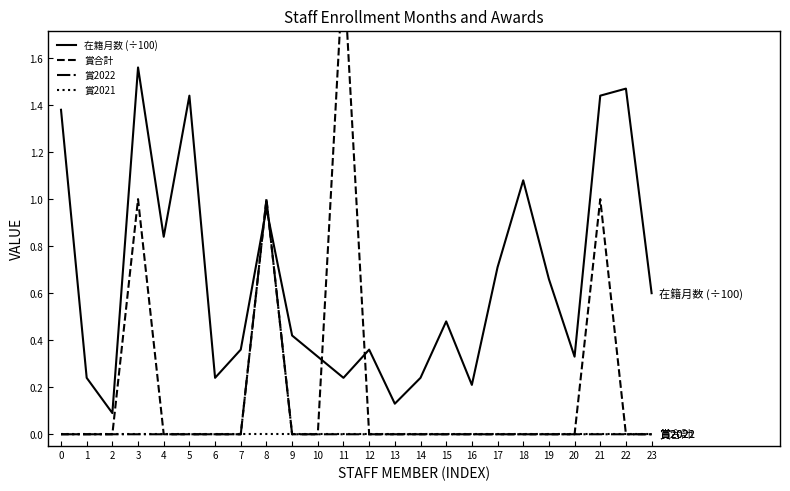

Which category has the highest value across all series?

11